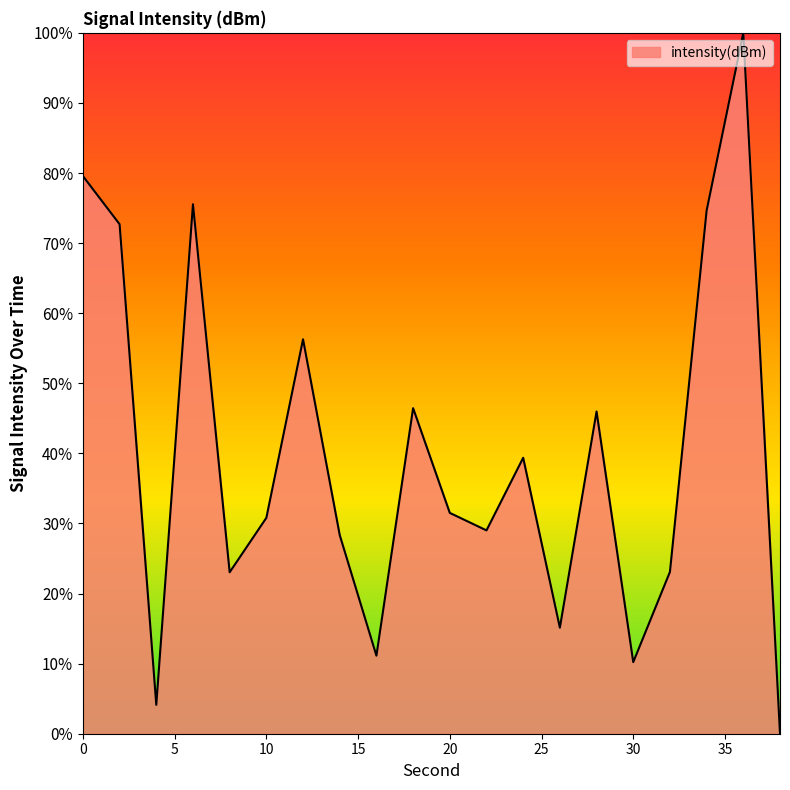

What is the sum of all values?

796.9